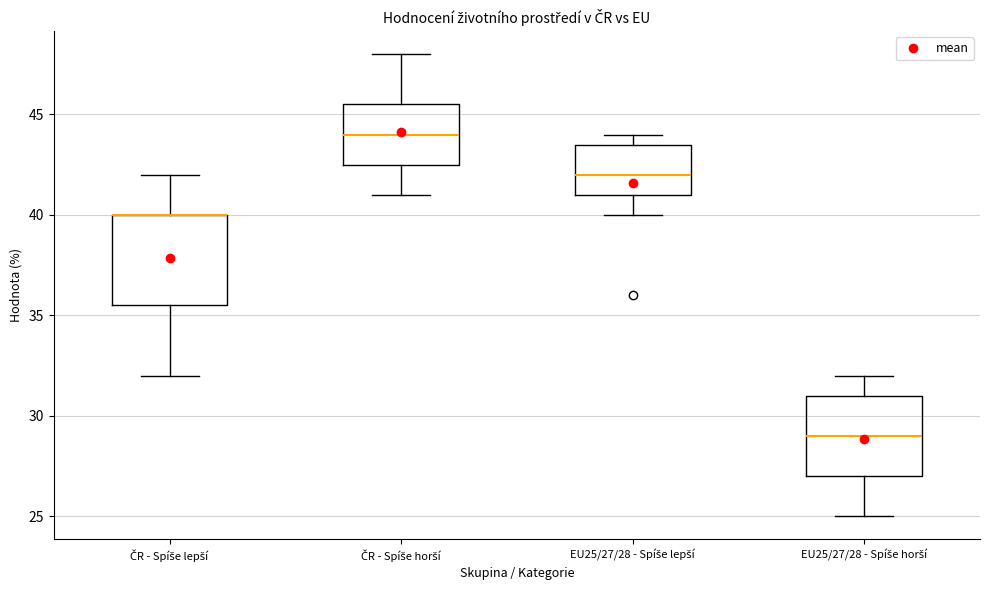

Which box is the tallest, from its lower edge to its upper edge?

ČR - Spíše lepší